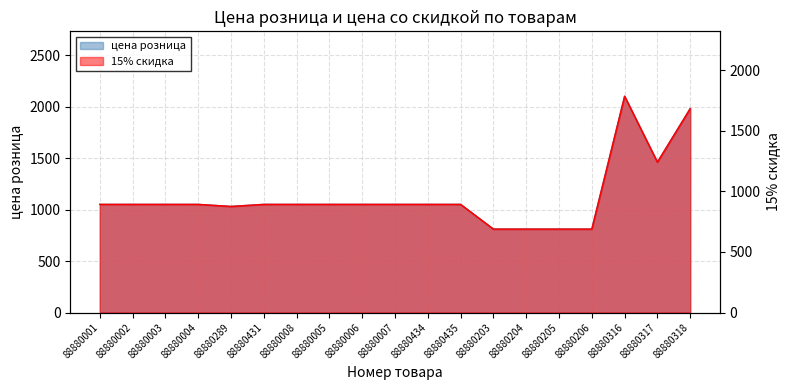

Which series has the widest spread of values?

цена розница